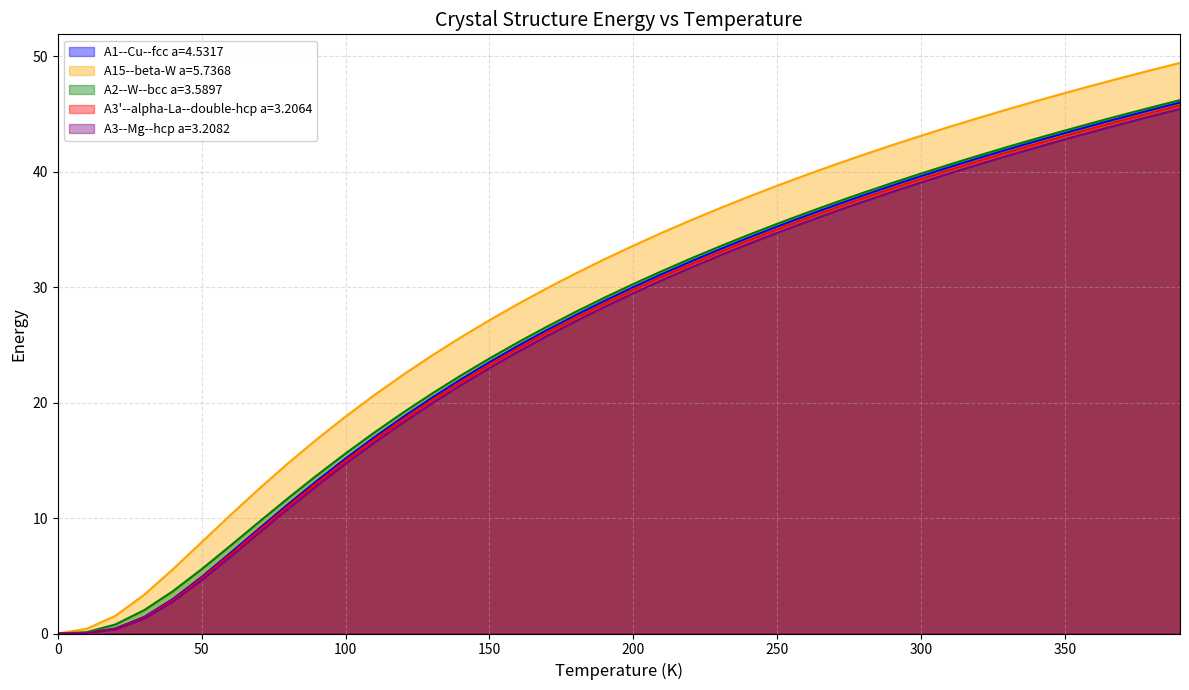

Count the number of data series in this chart.

5